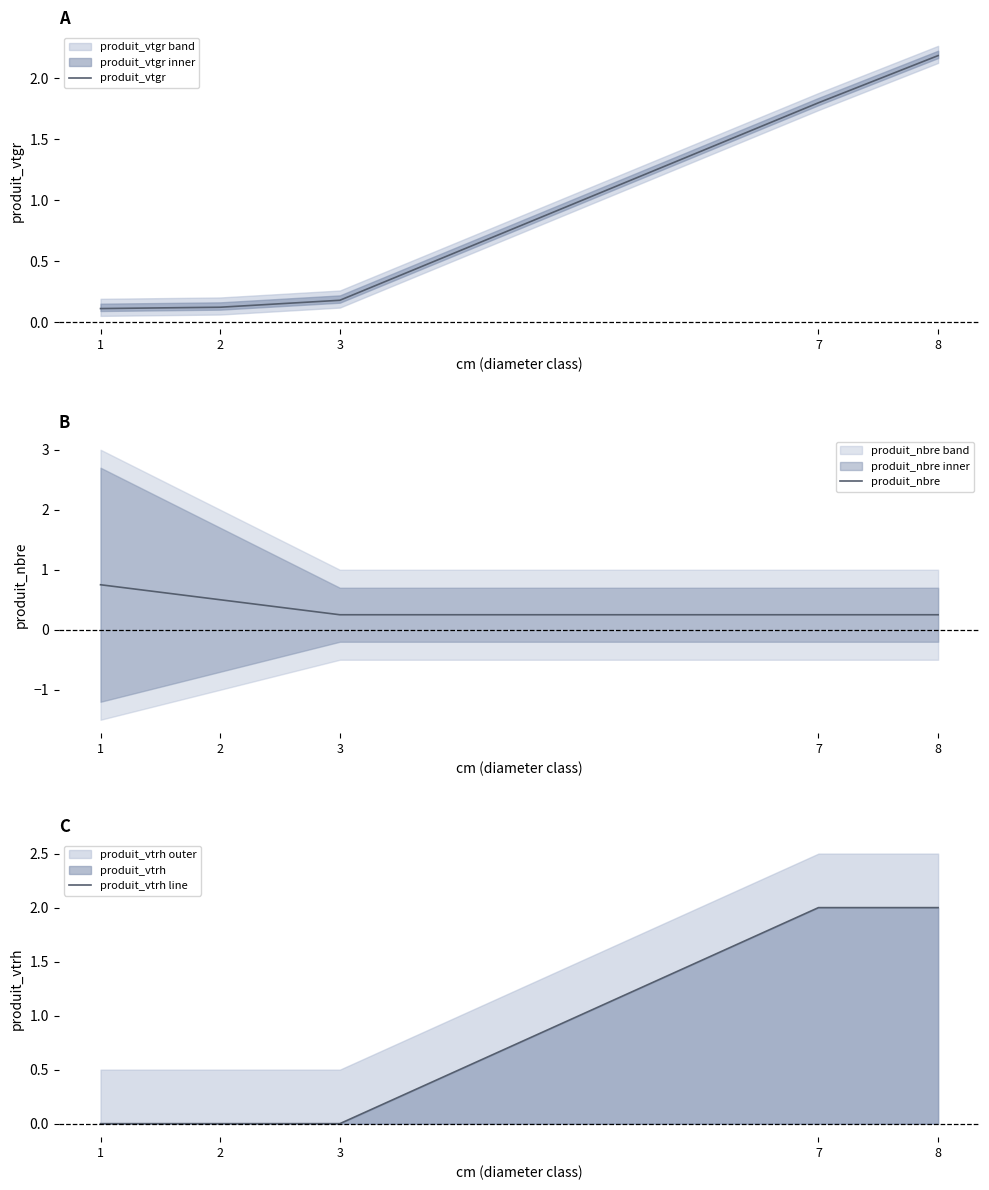

The value of produit_vtrh line at 3 is -1.0. True or false?

False